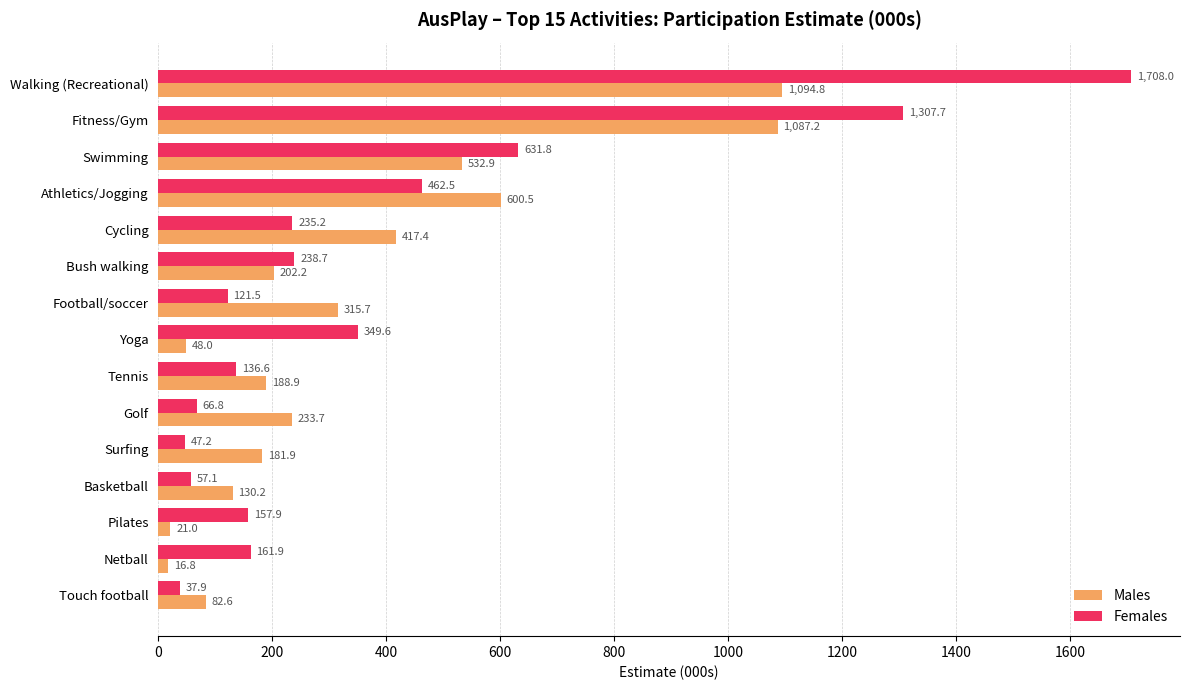

The Females series shows 33.3 at Football/soccer. True or false?

False